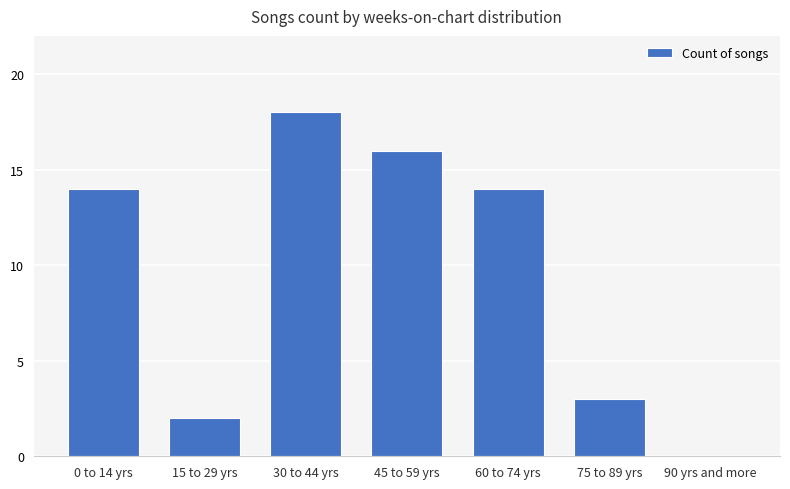

What is the sum of all values?

67